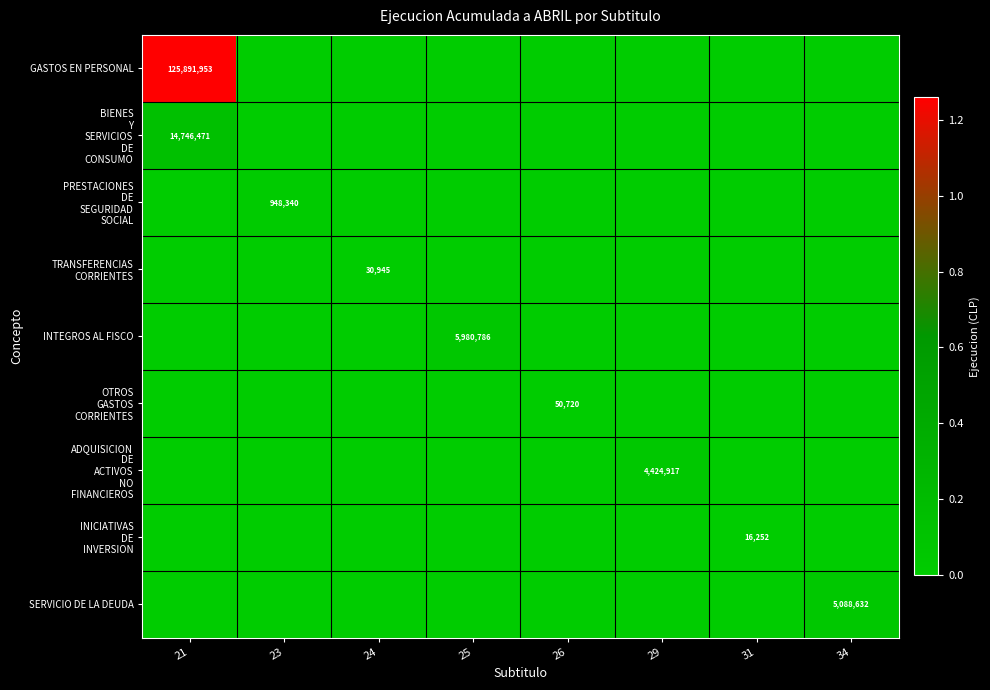

At 31, list the series in order from smallest to largest.

GASTOS EN PERSONAL, BIENES Y SERVICIOS DE CONSUMO, PRESTACIONES DE SEGURIDAD SOCIAL, TRANSFERENCIAS CORRIENTES, INTEGROS AL FISCO, OTROS GASTOS CORRIENTES, ADQUISICION DE ACTIVOS NO FINANCIEROS, SERVICIO DE LA DEUDA, INICIATIVAS DE INVERSION